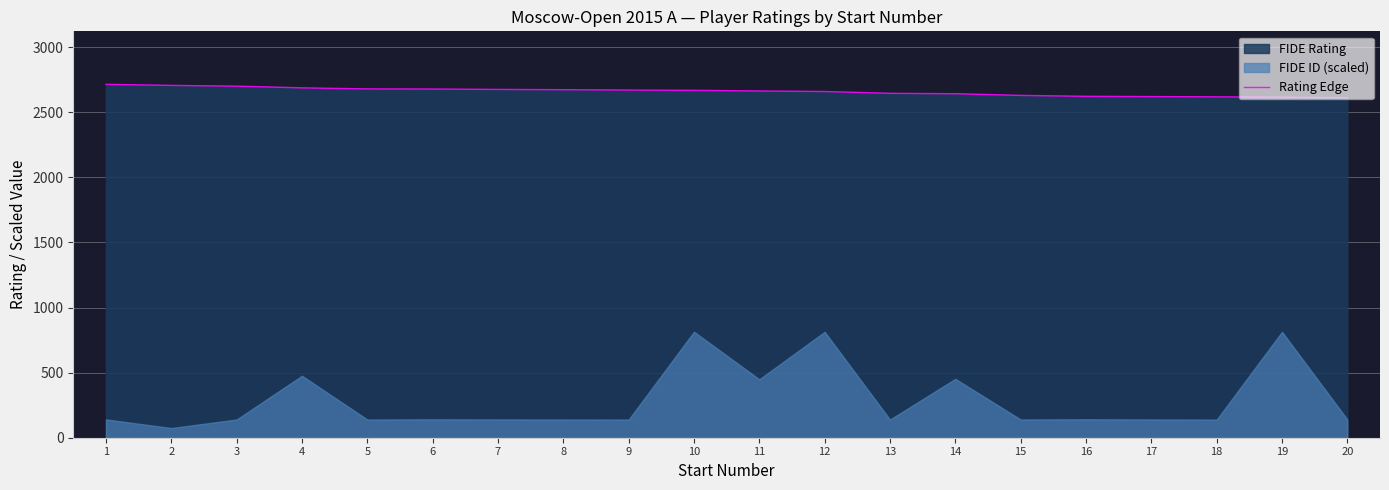

List the labels in order of value, smallest first.

20, 19, 18, 17, 16, 15, 14, 13, 12, 11, 10, 9, 8, 7, 6, 5, 4, 3, 2, 1